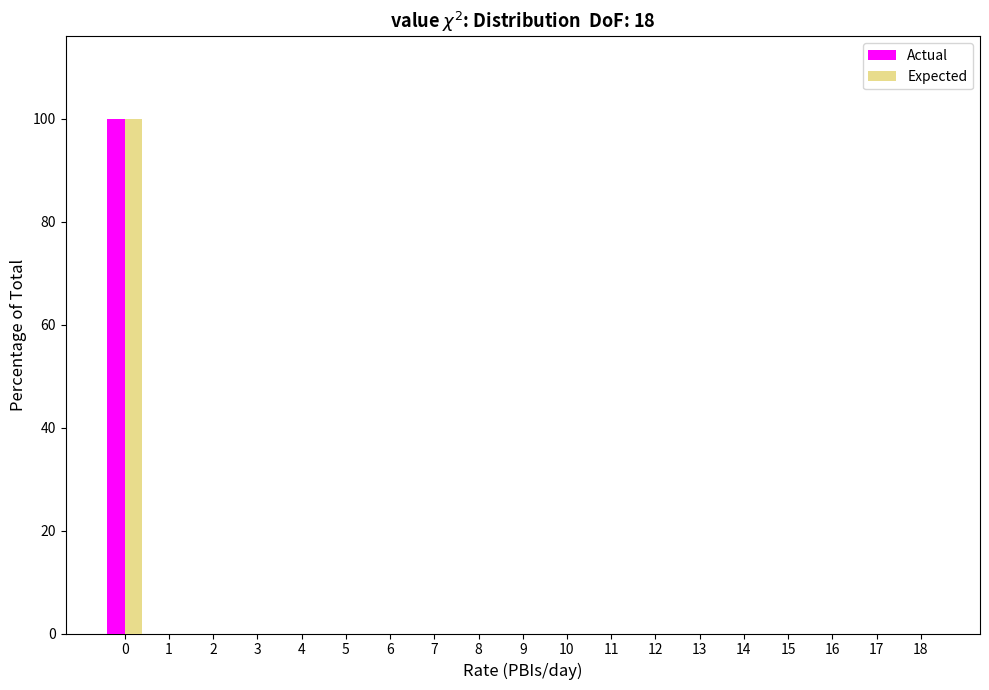

What is the sum of all Expected values?

100